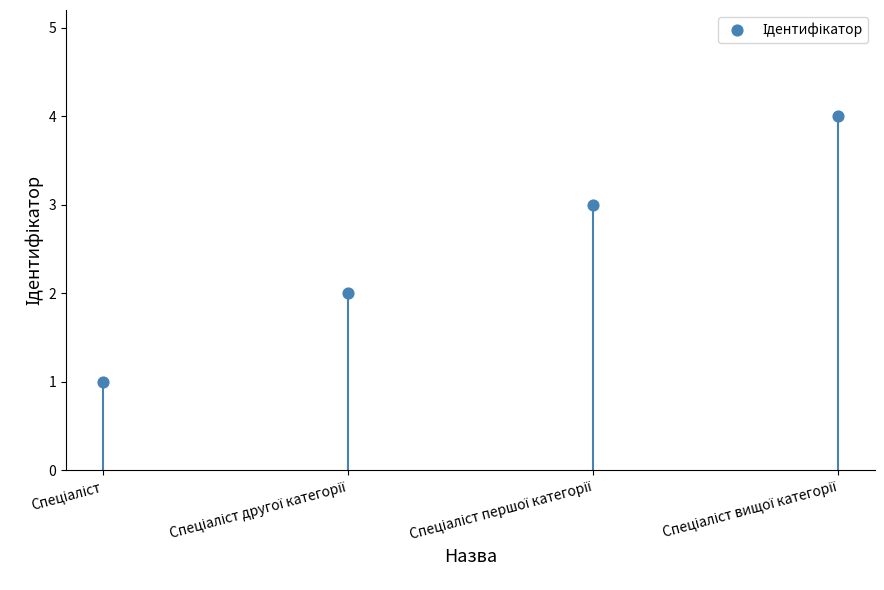

What is the range of Y values (max minus min)?

3